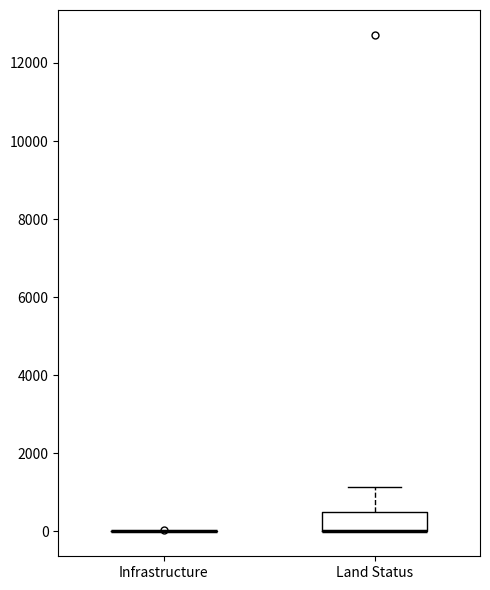

Reading left to right, transcribe this box plot: for each box, give where its median line is, the range the box spans, and where its two whiskers end, as read against the y-axis. The values are not printed on the chart, so give them approximately, as read against the axis.

Infrastructure: box collapsed to a line at 0, whiskers 0 to 0
Land Status: median 0 (drawn on the box's lower edge), box 0 to 400, whiskers 0 to 1200